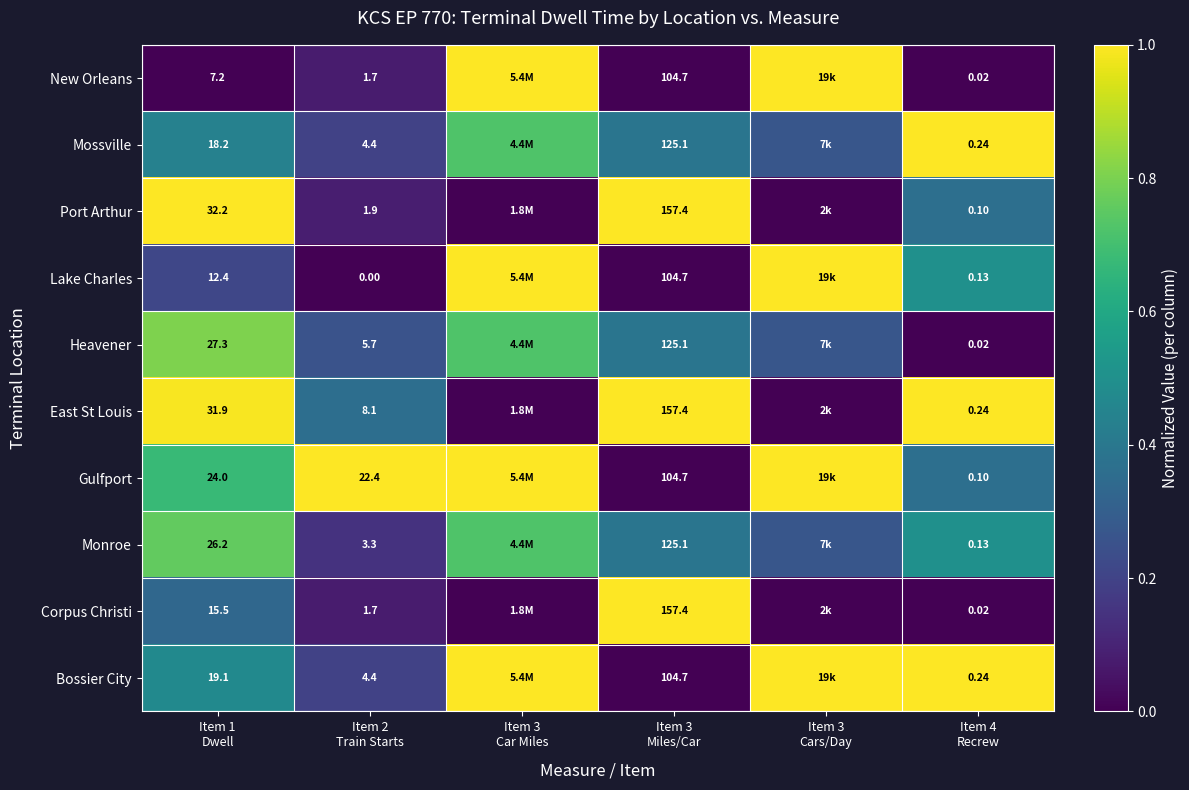

What is the difference between the maximum and second lowest values in the Lake Charles series?

1.0